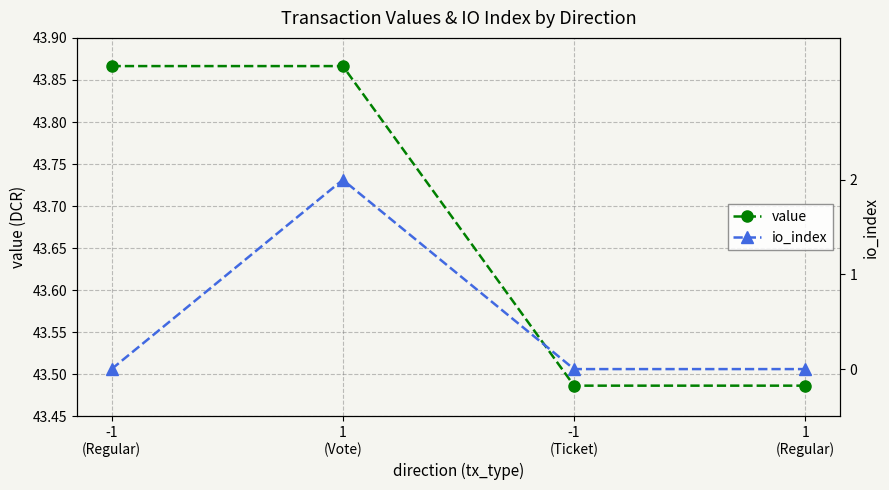

What is the sum of the value values at 1
(Regular) and -1
(Regular)?

87.4